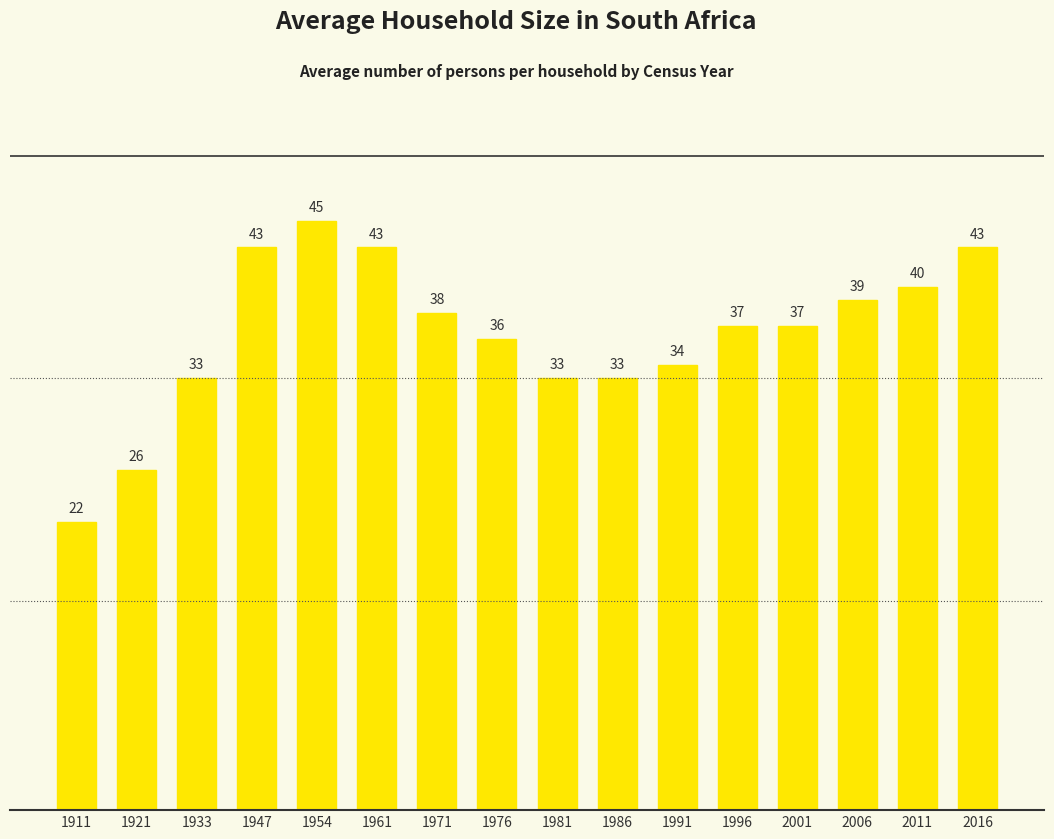

How many bars are there in total?

16